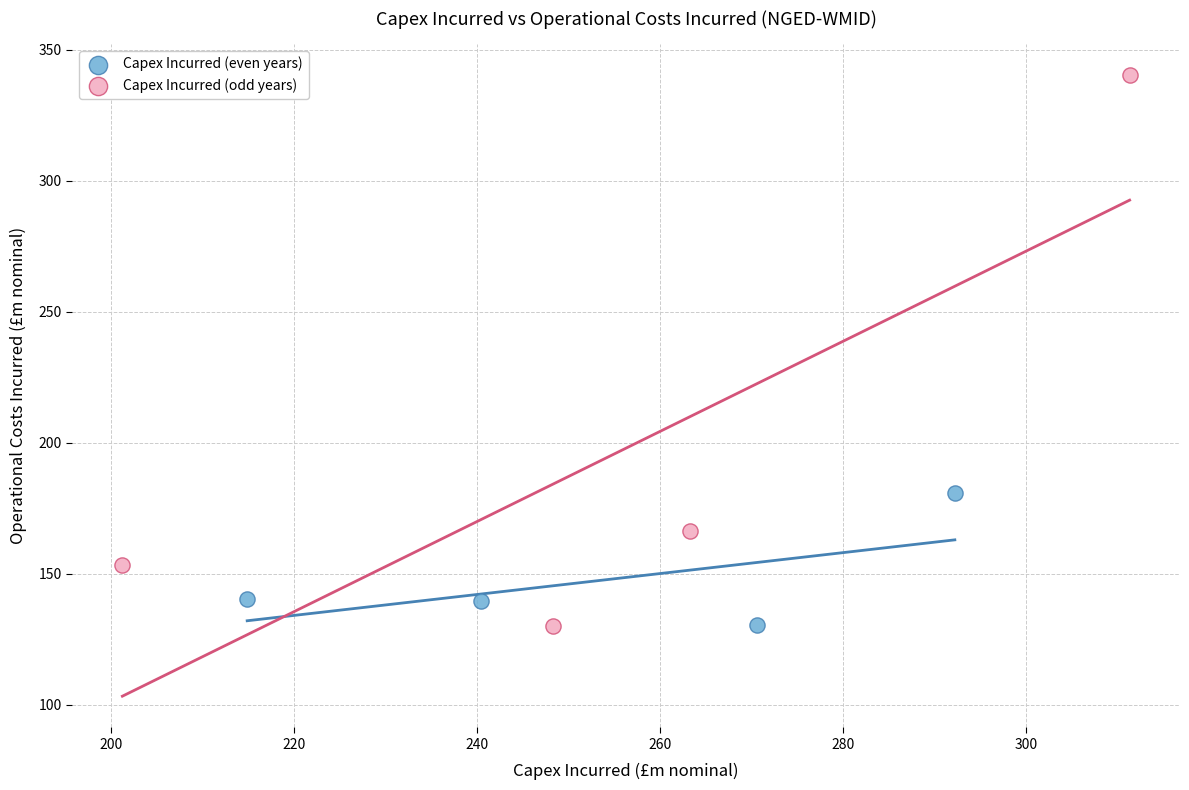

Which series contains the highest Y value?

Capex Incurred (odd years)